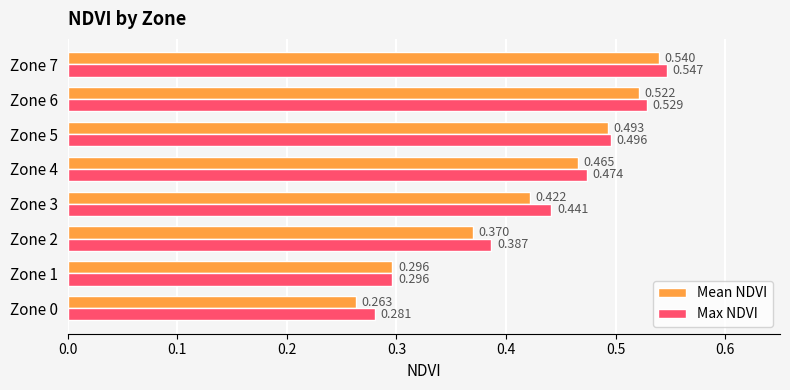

Which series has the widest spread of values?

Mean NDVI